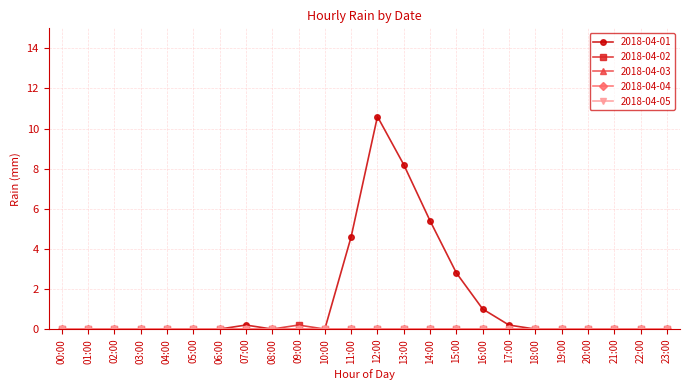

How many lines are shown in the chart?

5